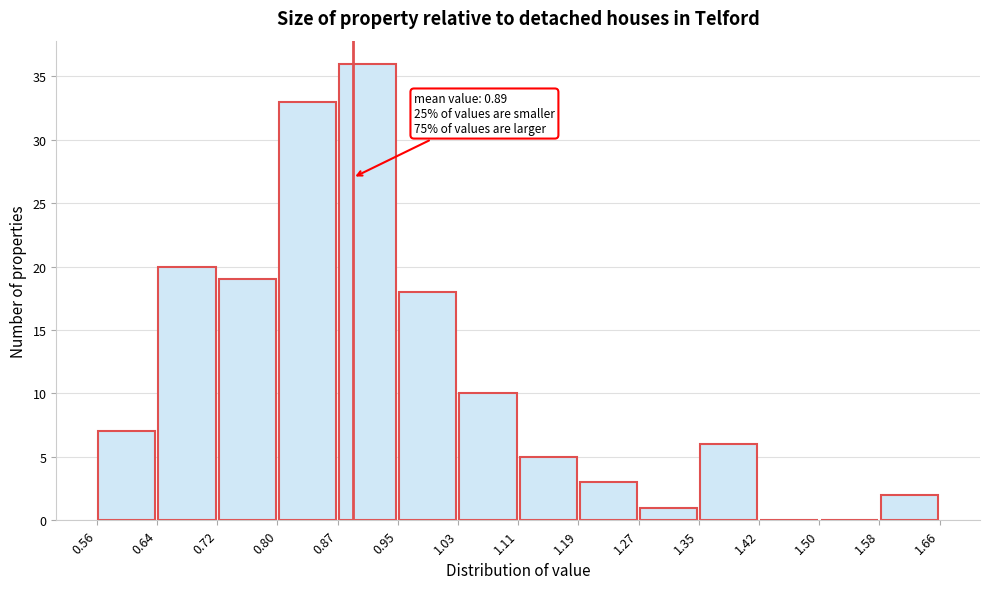

Over which range of the x-axis is the bar tallest?

0.87 to 0.95